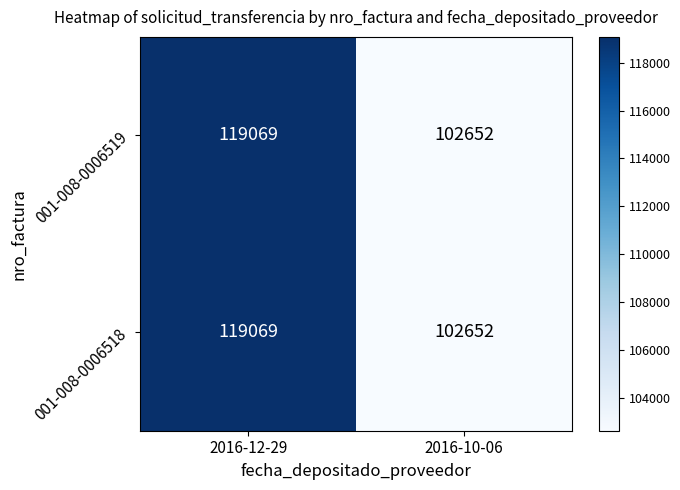

The 001-008-0006519 series shows 119069 at 2016-12-29. True or false?

True